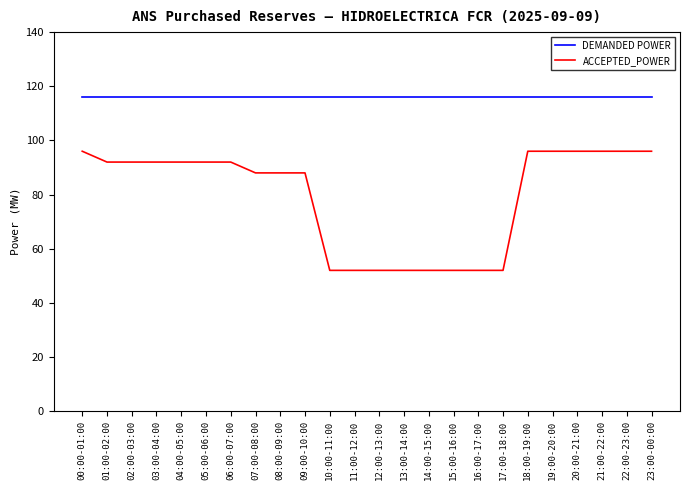

Is the value of ACCEPTED_POWER at 06:00-07:00 greater than the value of DEMANDED POWER at 23:00-00:00?

No